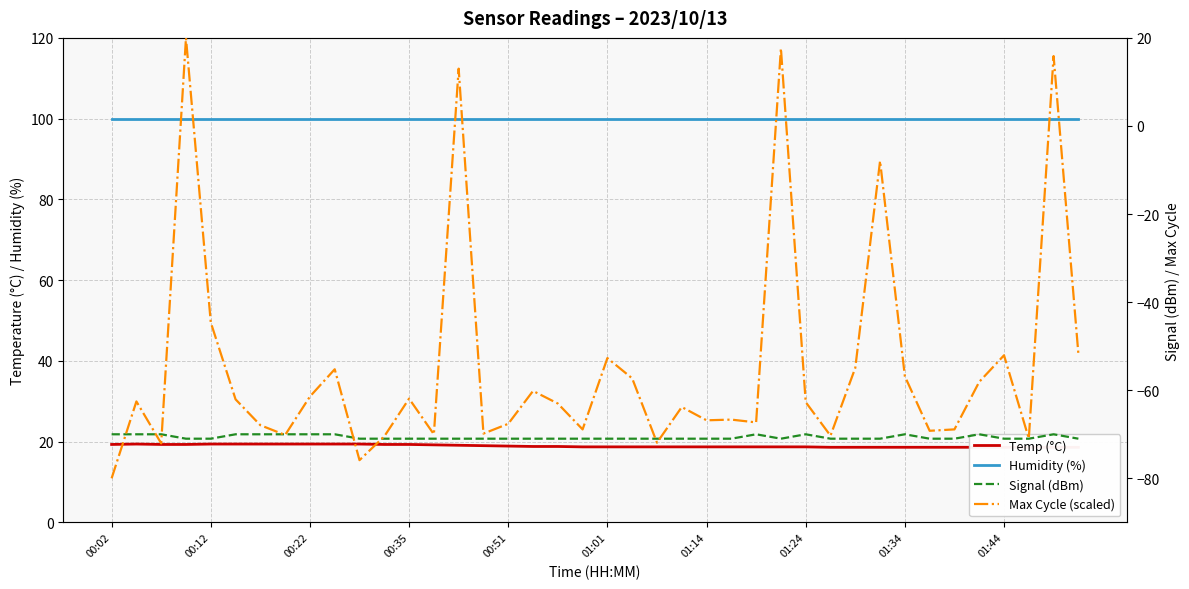

Does the chart display data point markers on the line(s)?

No